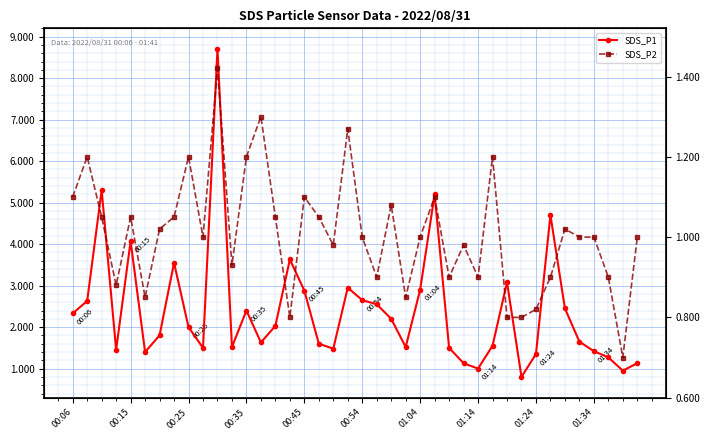

At which category is the sum across all series the highest?

10